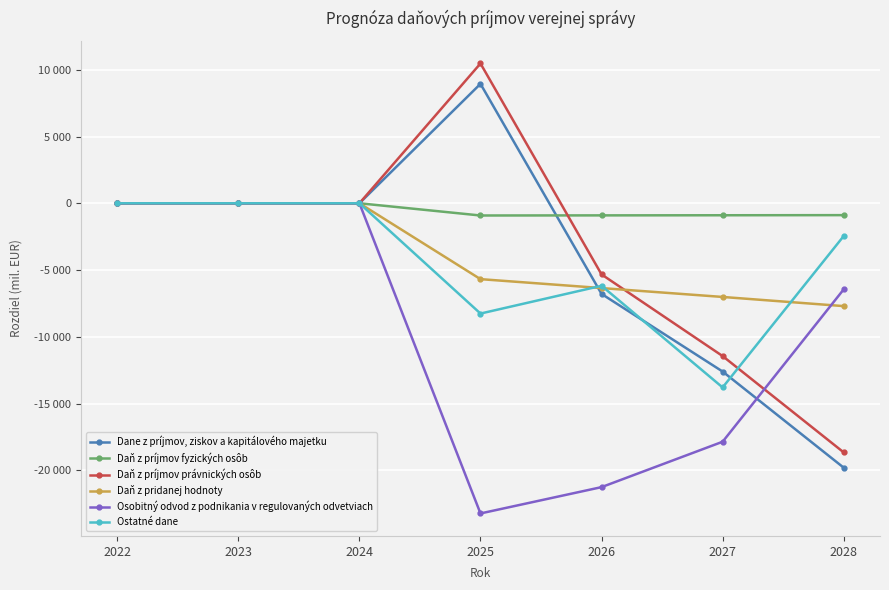

What is the minimum value for Daň z príjmov fyzických osôb?

-915